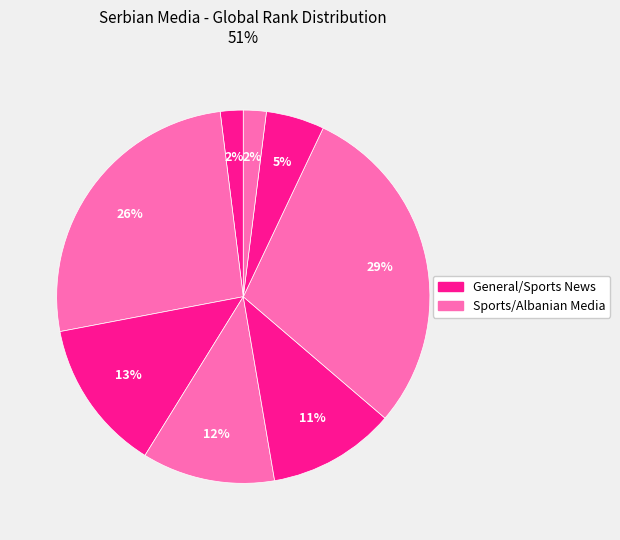

How many slices are in this pie chart?

8